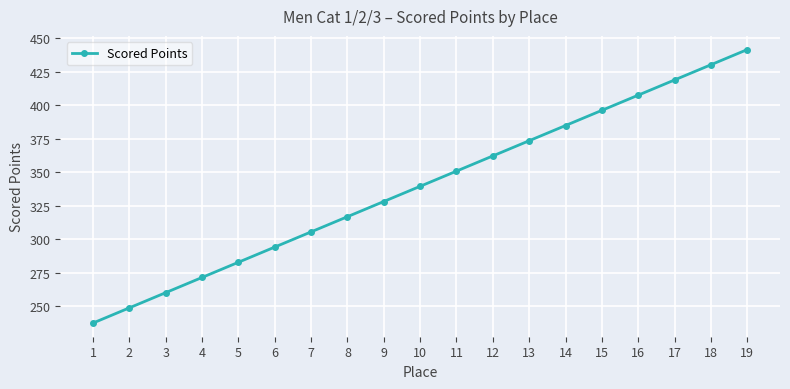

What is the ratio of the value at 11 to the value at 10?

1.0